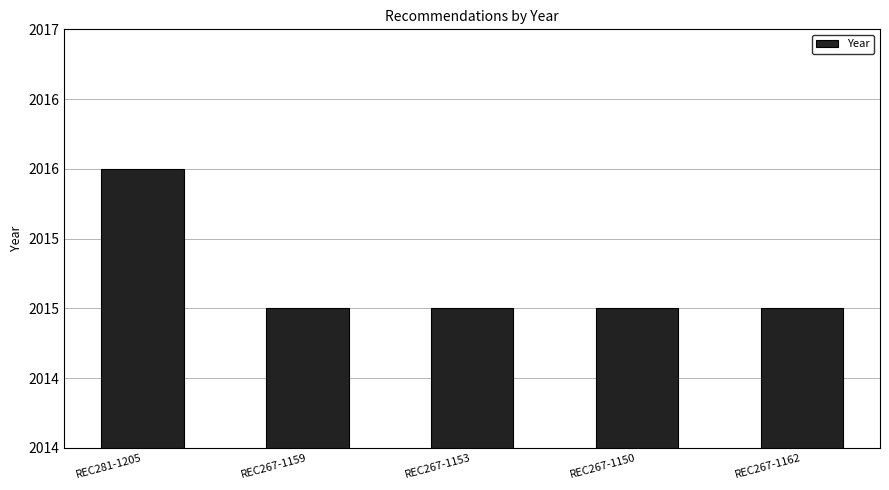

The value at REC267-1159 is 2015. True or false?

True